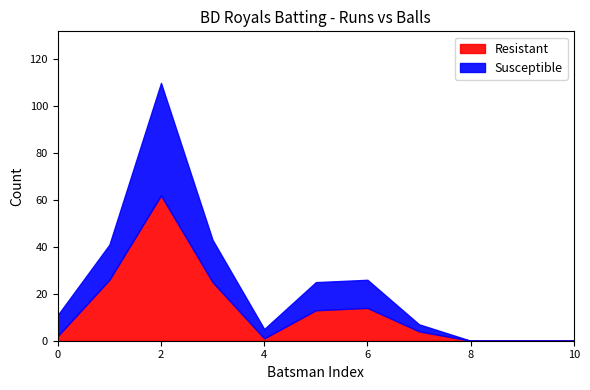

What is the maximum value for Resistant?

62